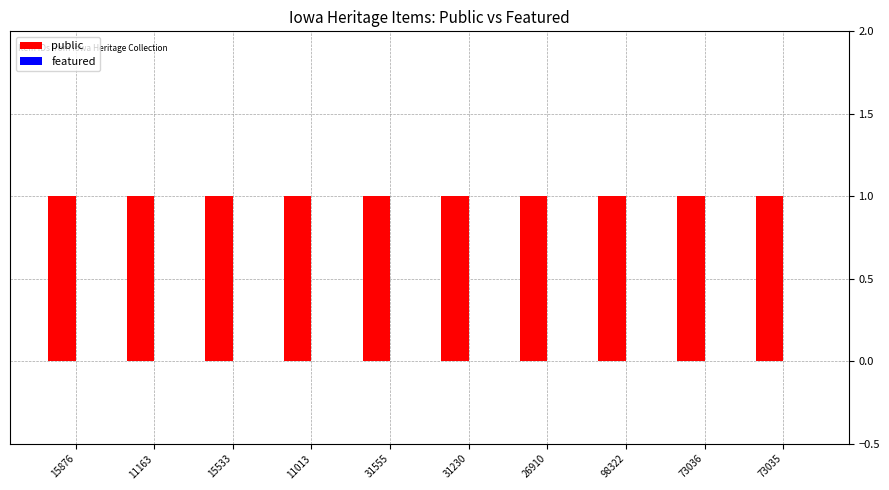

Does the chart contain stacked bars?

No